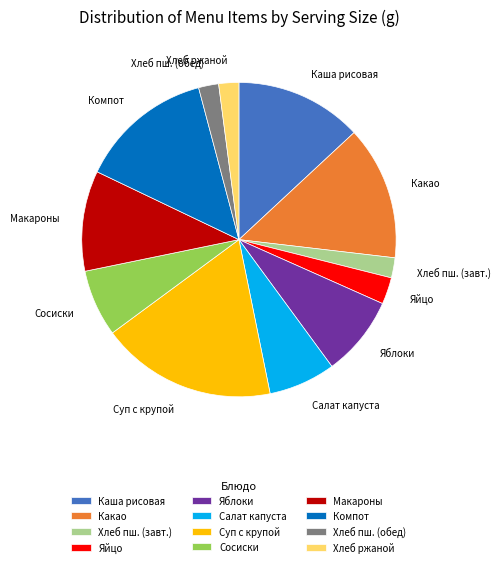

Which slice is the largest?

Суп с крупой